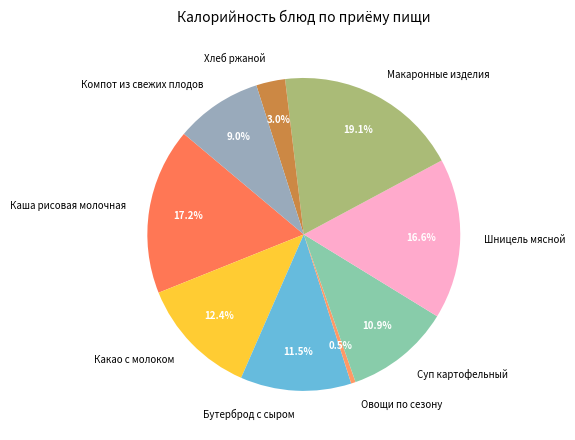

True or false: Каша рисовая молочная accounts for 17% of the total.

True